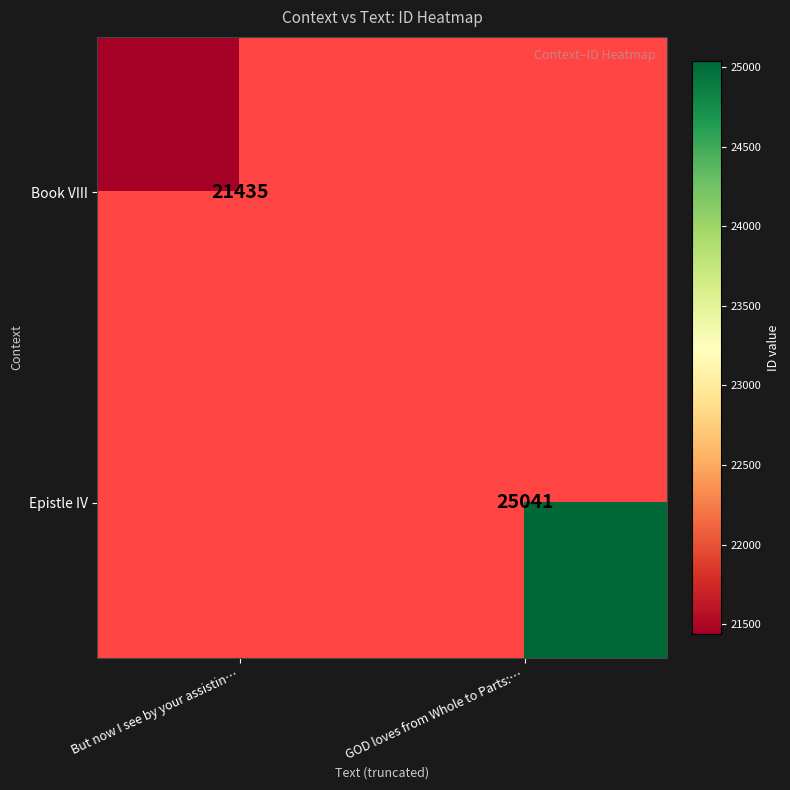

Is the value of Book VIII at But now I see by your assistin… greater than the value of Epistle IV at GOD loves from Whole to Parts:…?

No